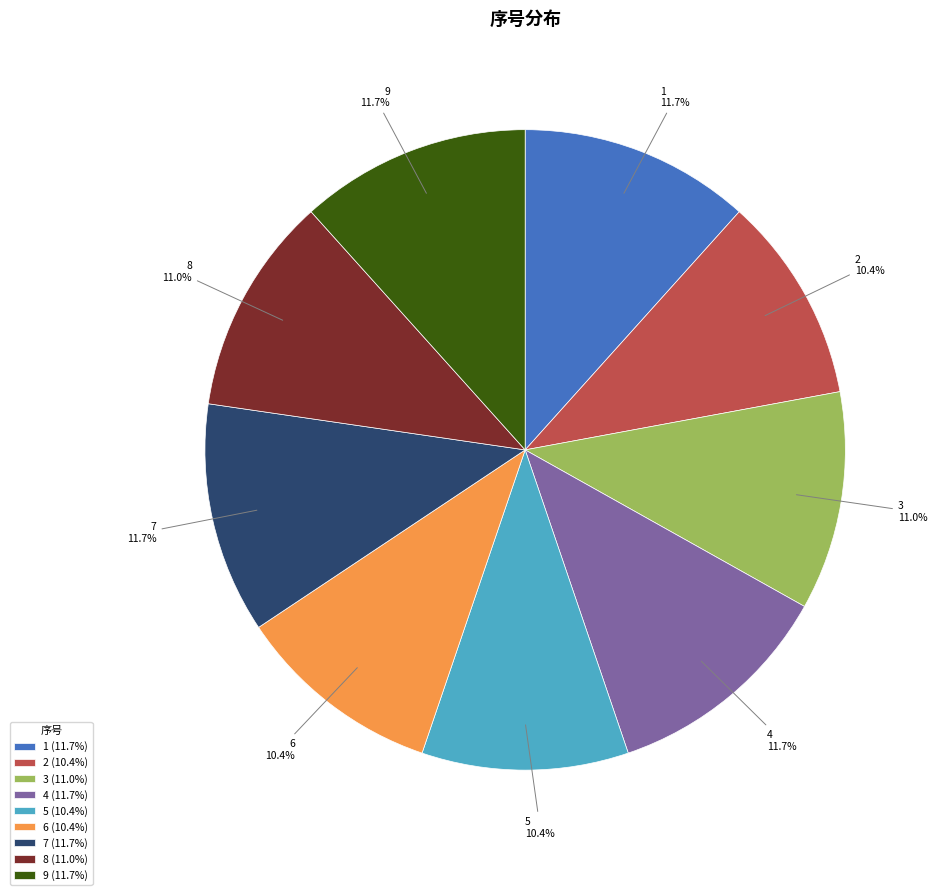

What percentage is NOT represented by 6?

89.6%